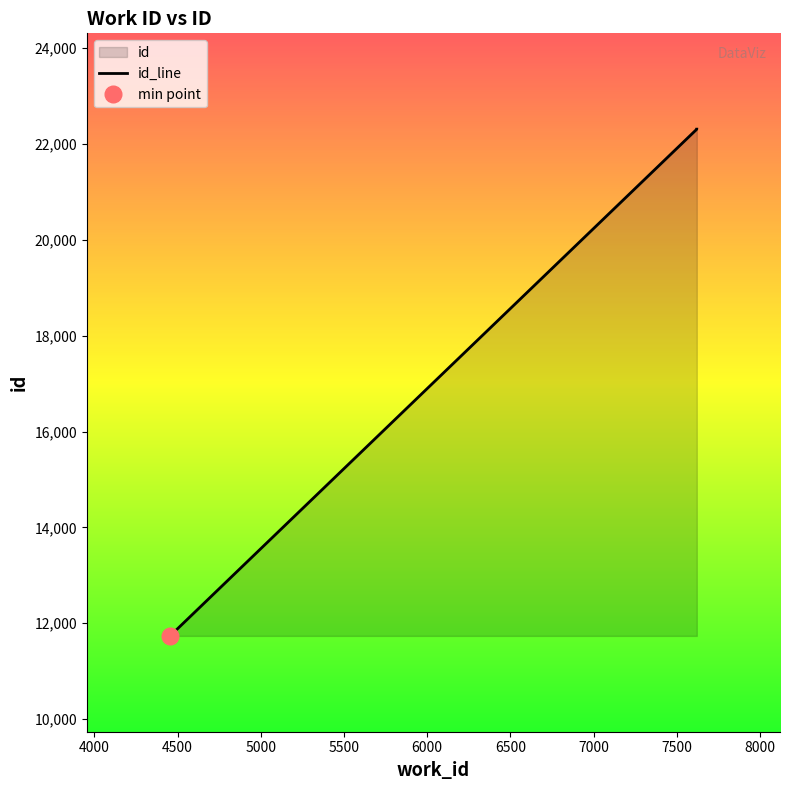

Reading left to right, what are all the values shown in this chart?

11734	22310	22311